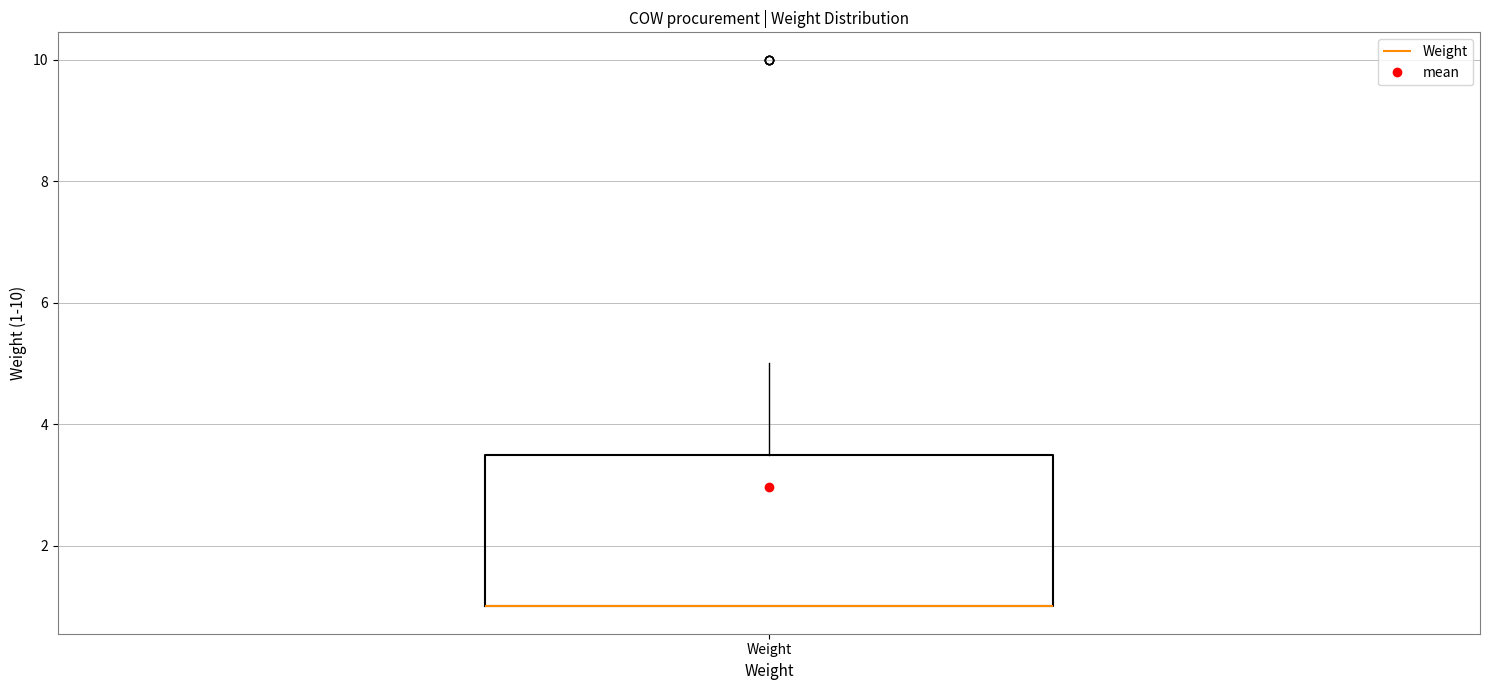

Read this box plot against the y-axis: the position of the median line, the range covered by the box, and the ends of both whiskers. The values are not printed on the chart, so give them approximately, as read against the axis.

median 1.0 (drawn on the box's lower edge), box 1.0 to 3.6, whiskers 1.0 to 5.0